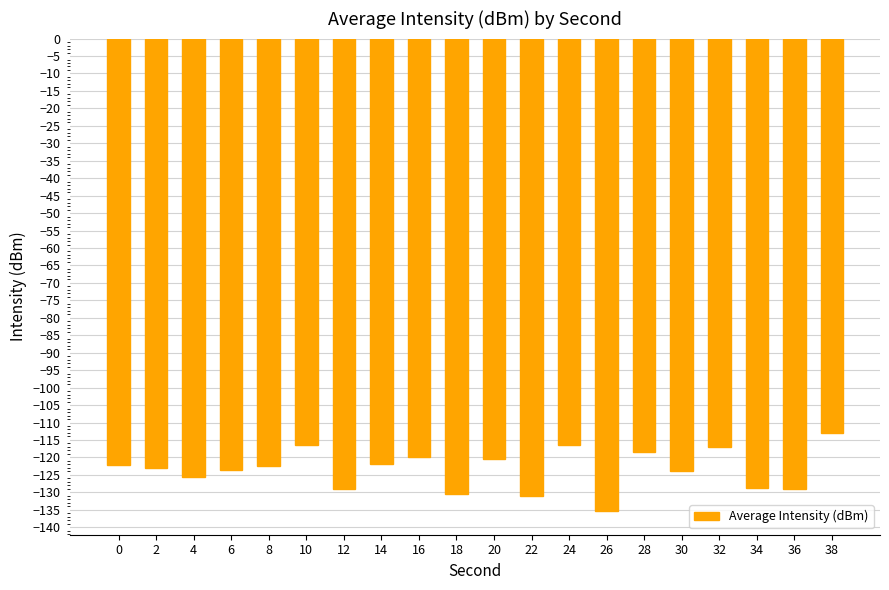

Does the chart contain any negative values?

Yes